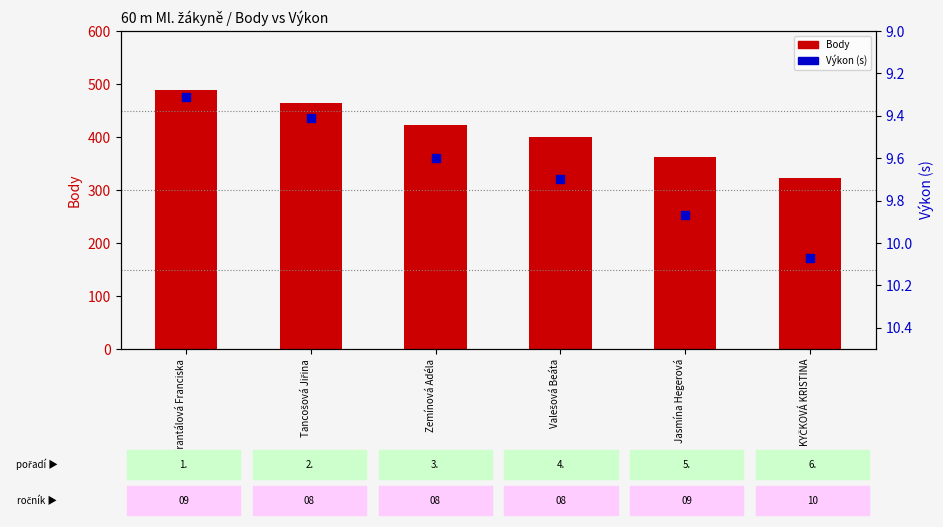

Which series reaches the minimum Y coordinate?

Výkon (s)